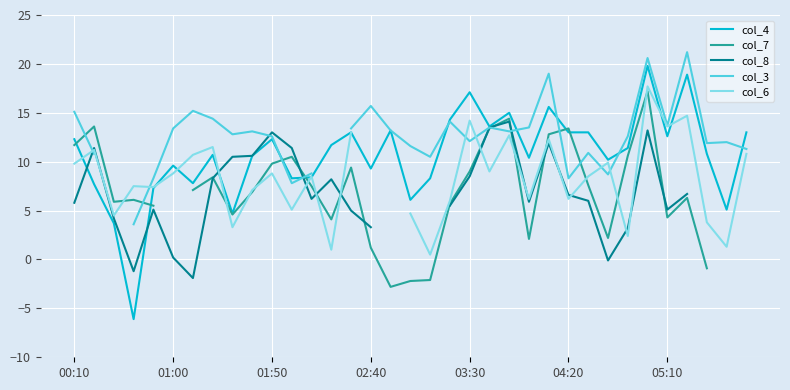

The value of col_4 at 02:40 is 9.3. True or false?

True